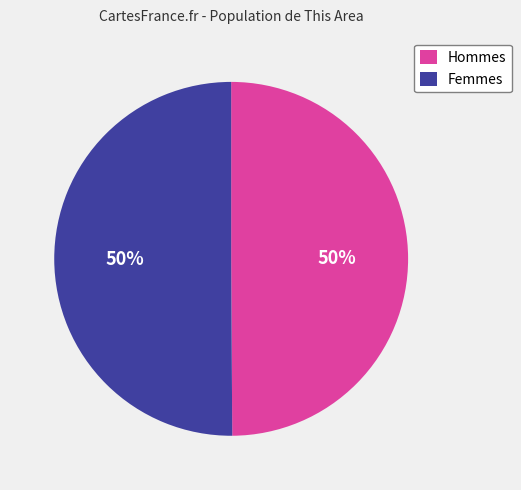

To the nearest percent, what is the combined percentage of Femmes and Hommes?

100%